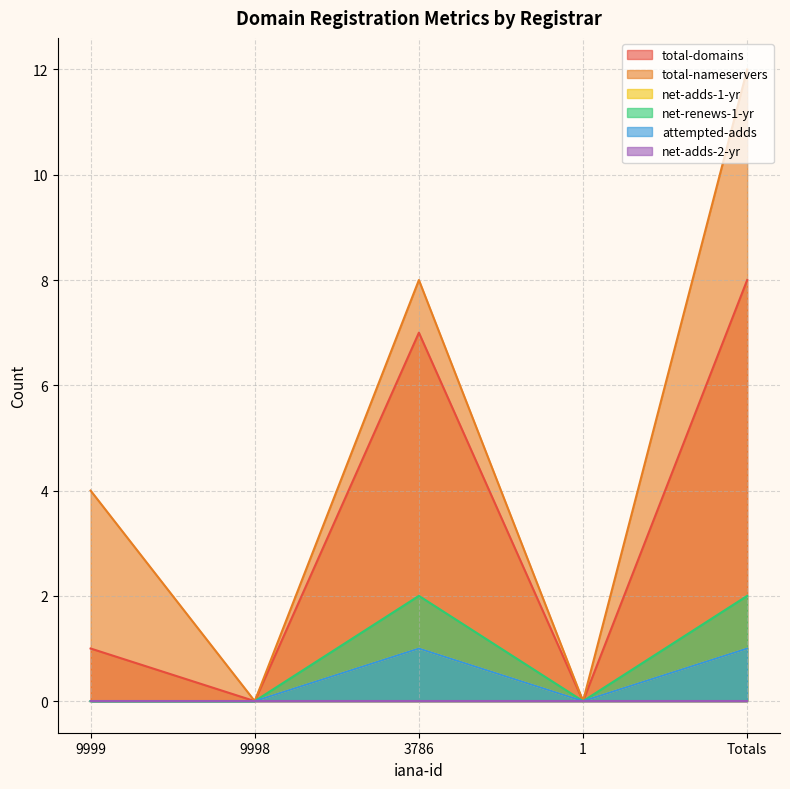

At how many categories does at least one series exceed 4?

2